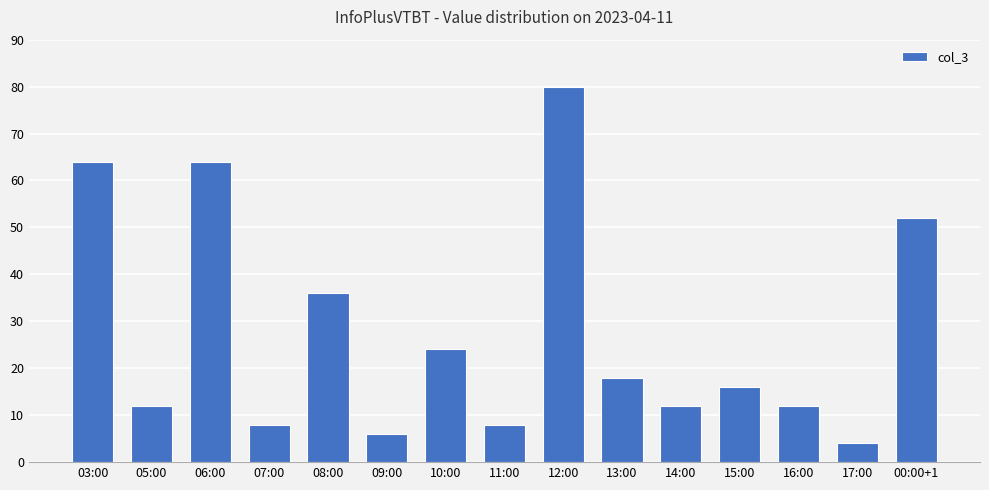

What is the change in value from 11:00 to 13:00?

+10